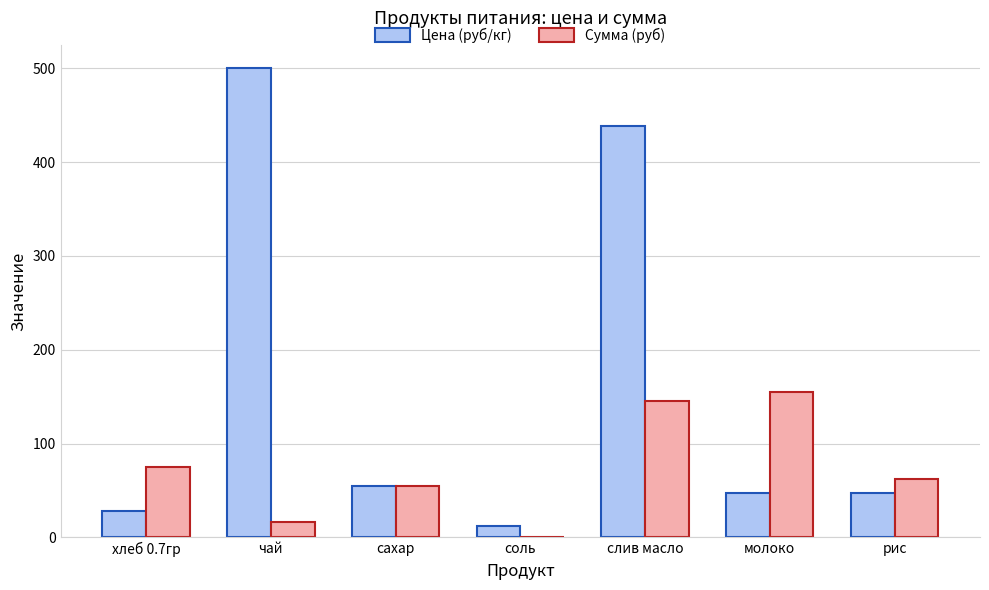

What is the sum of the Сумма (руб) values at молоко and чай?

171.6